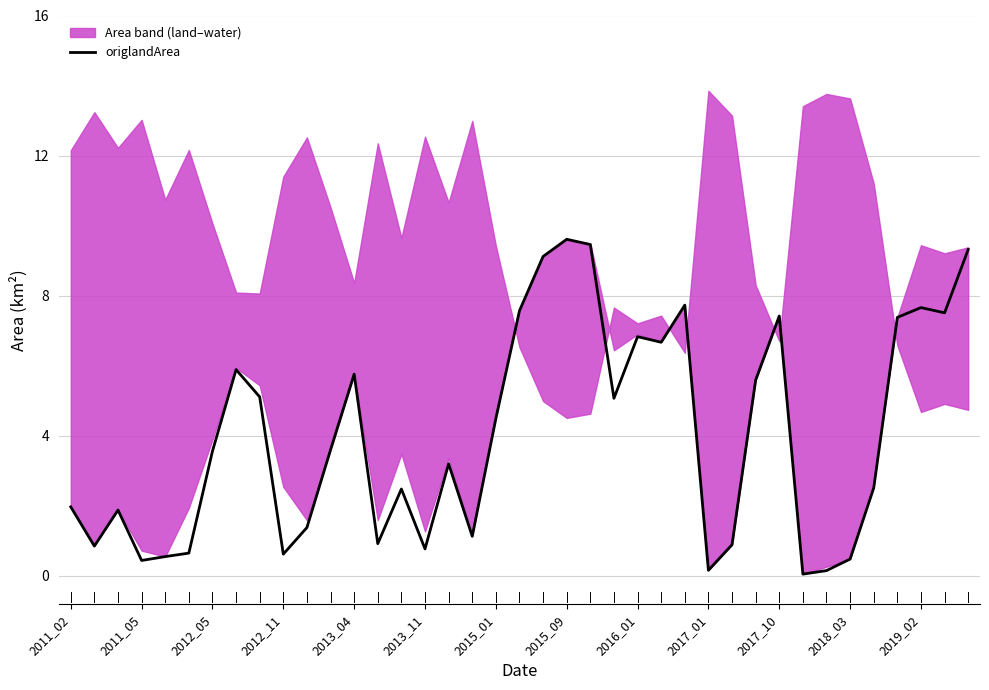

What is the maximum value for origlandArea?

9.6